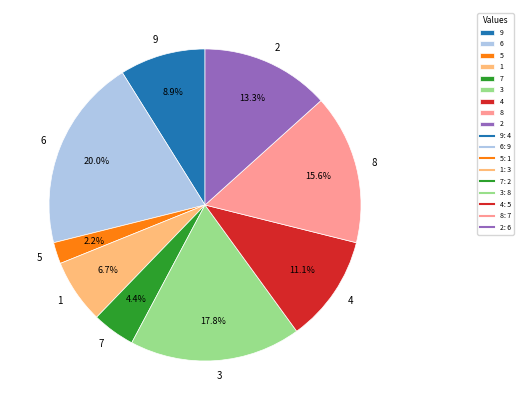

Between 3 and 2, which is larger?

3